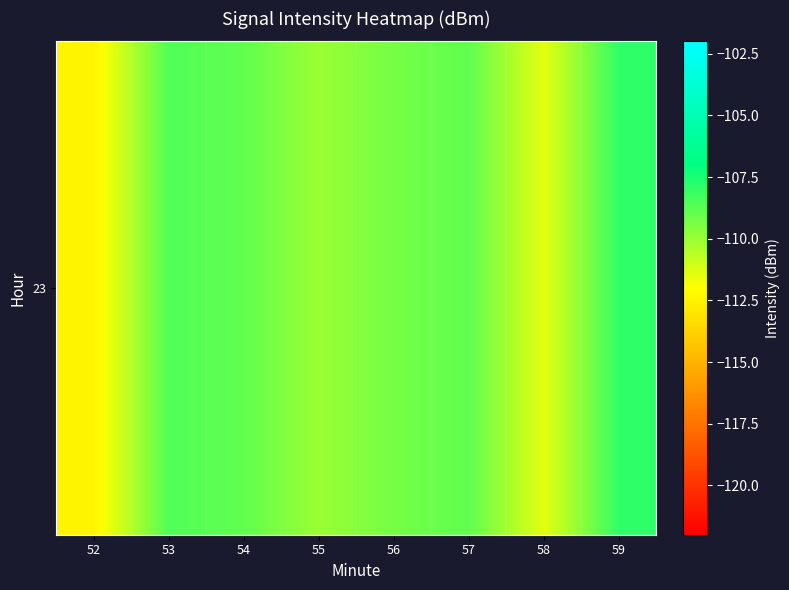

What is the greatest value displayed?

-107.9